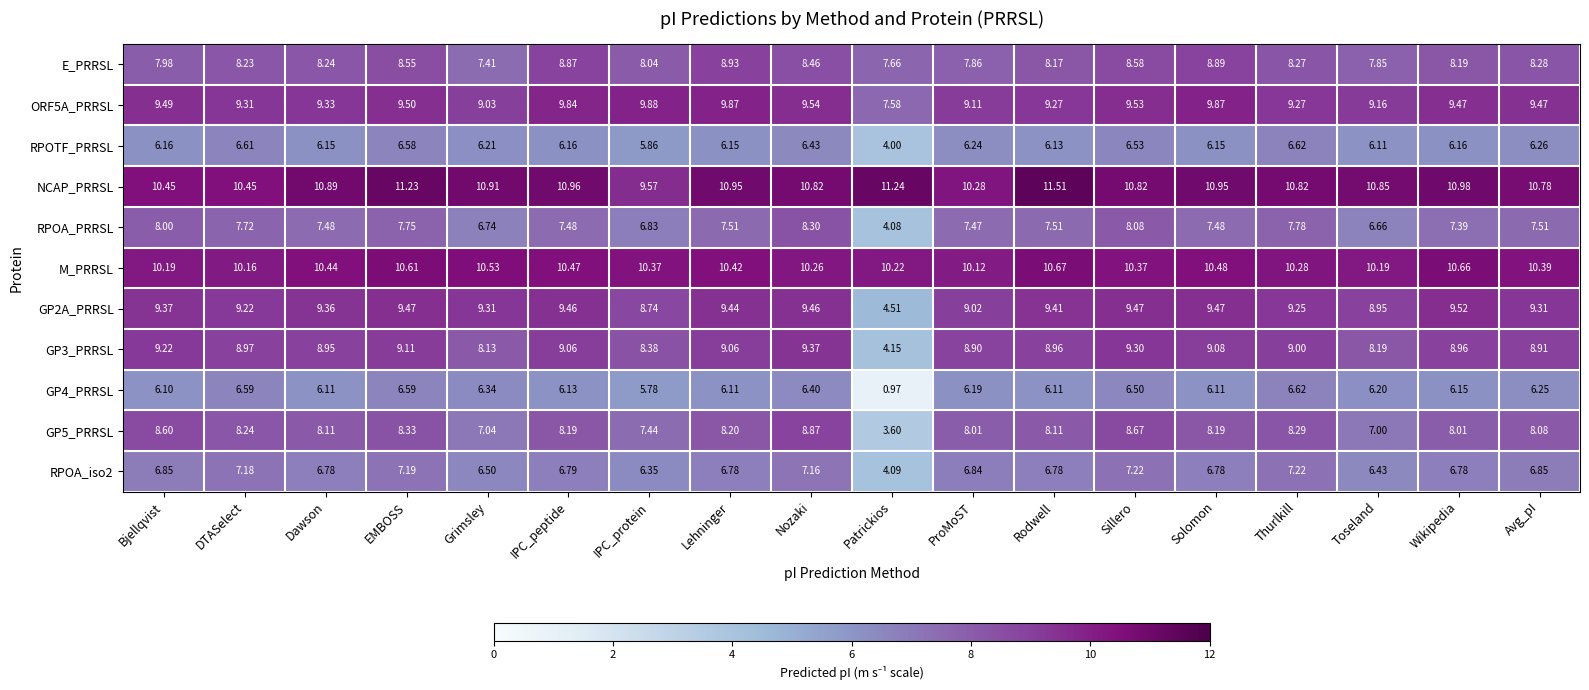

Which label corresponds to the smallest value in the chart?

Patrickios